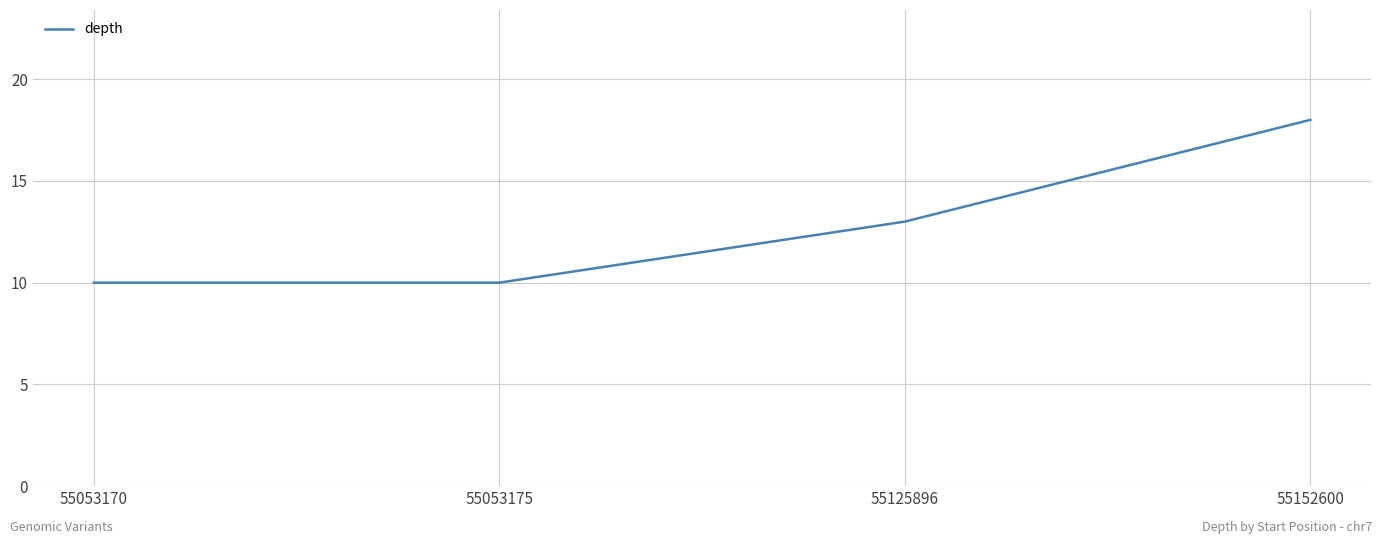

At which label is the value closest to 14?

55125896